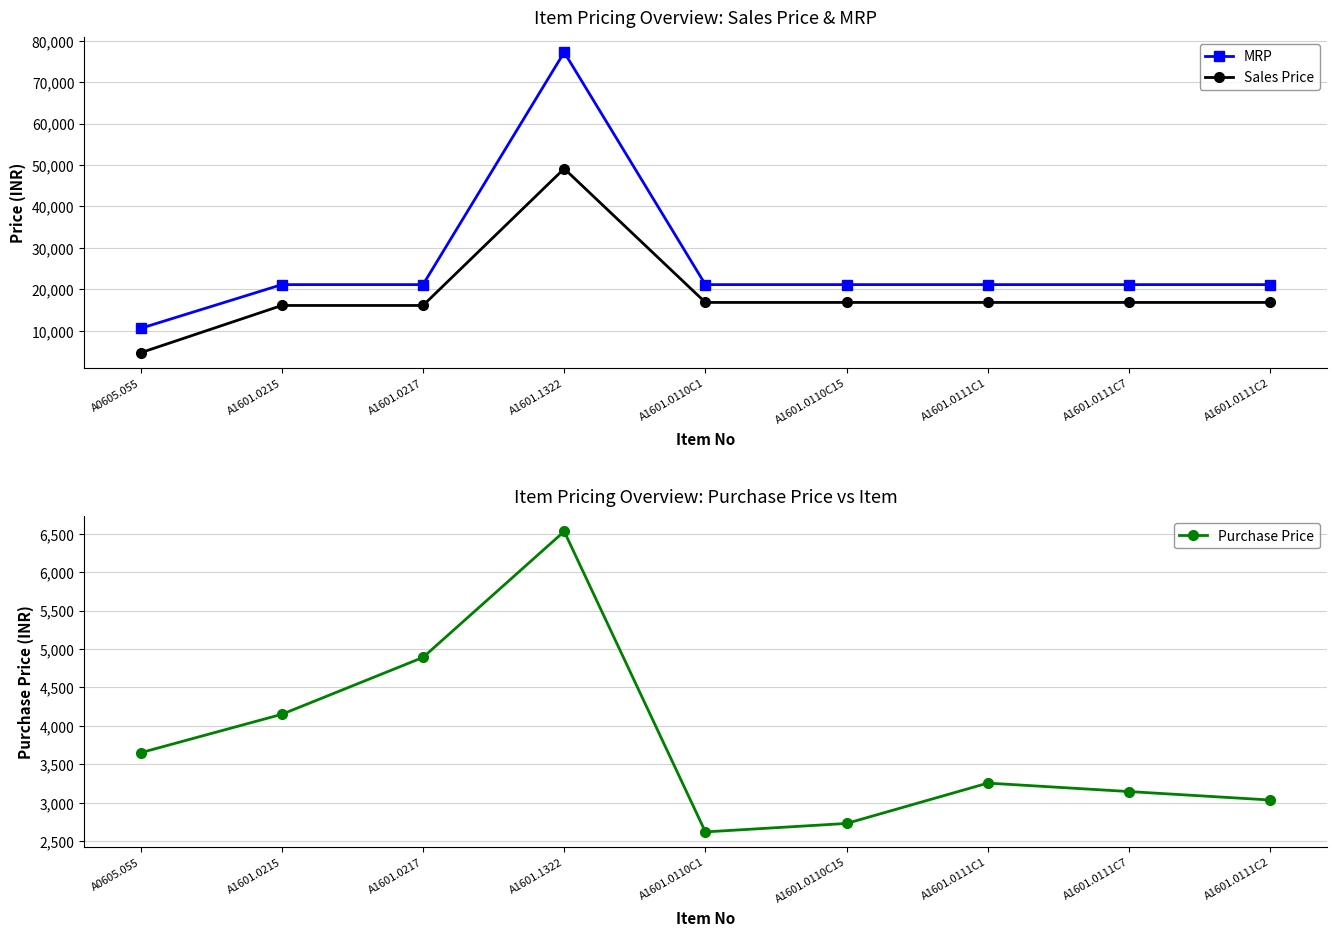

At which label does Sales Price first exceed 16841?

A1601.1322